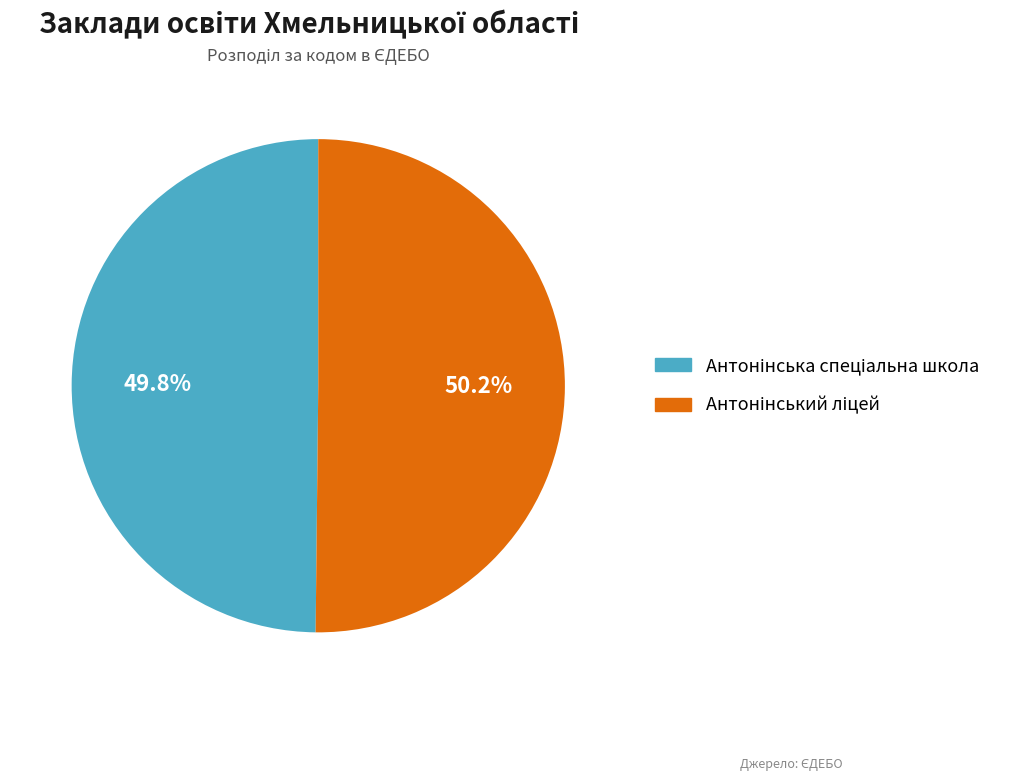

How many segments does this pie chart have?

2